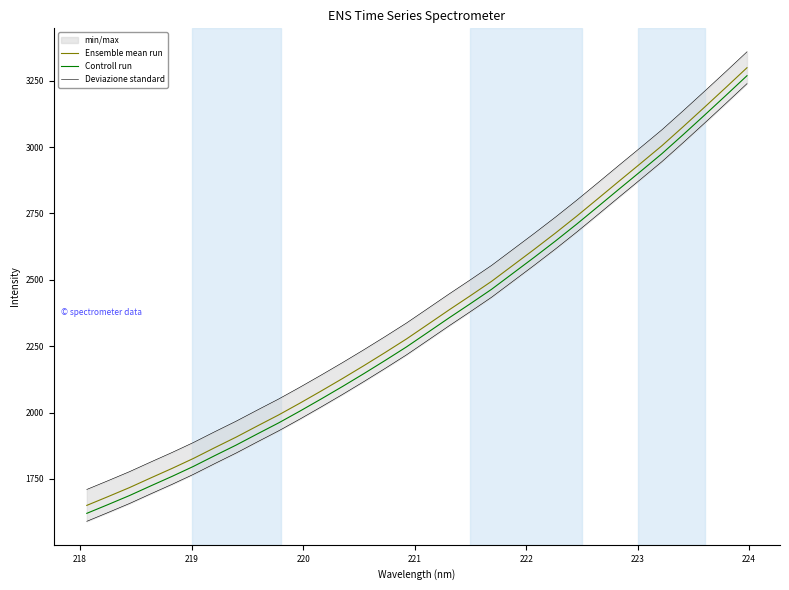

True or false: Ensemble mean run and Controll run cross at least once.

False